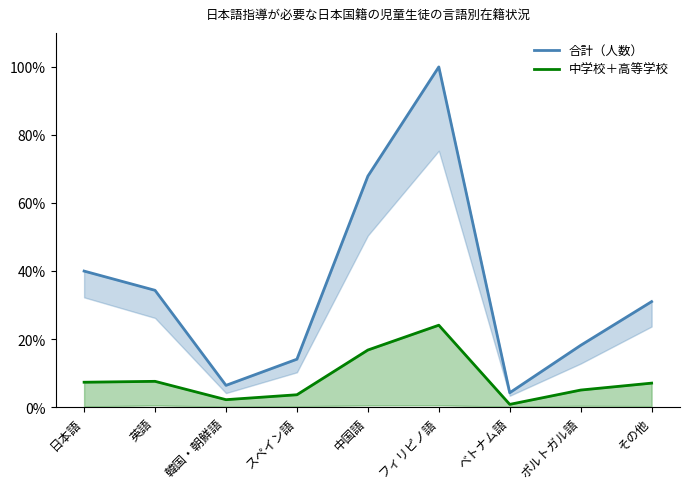

Read the 中学校＋高等学校 value at ベトナム語.

0.8